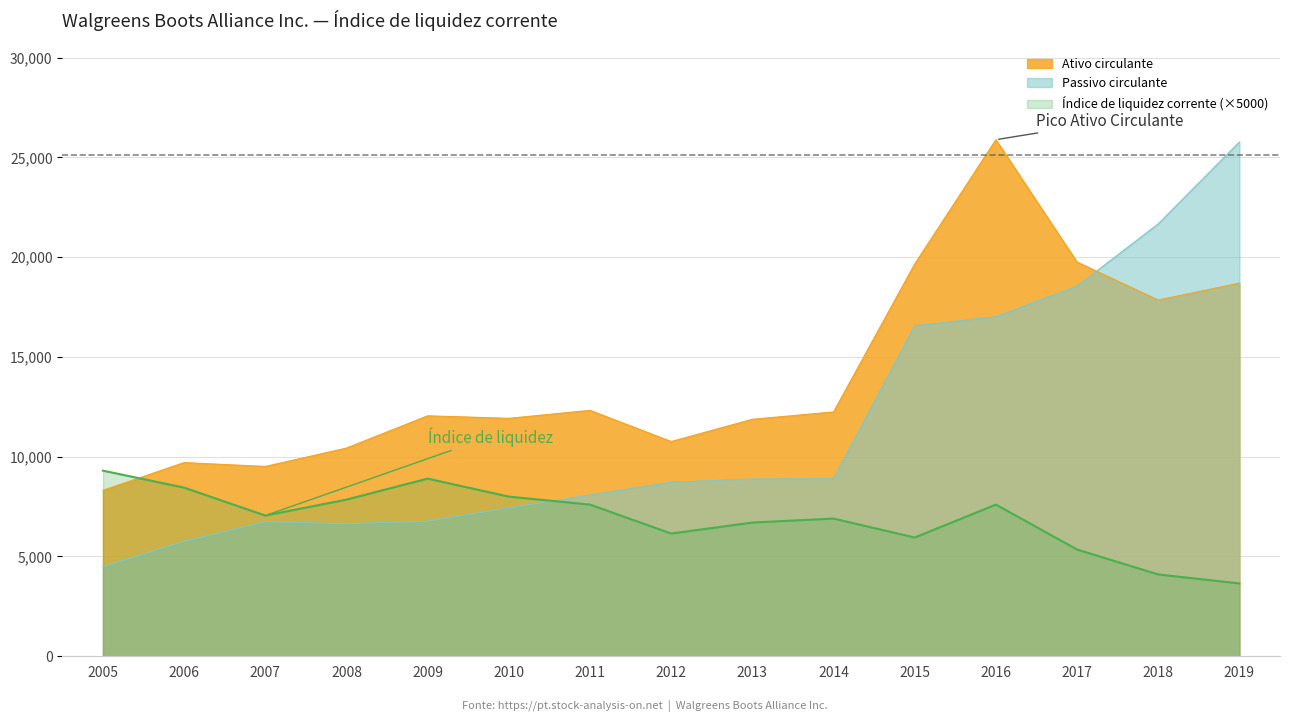

List the series in order of their overall mean, lowest first.

Índice de liquidez corrente (×5000), Passivo circulante, Ativo circulante